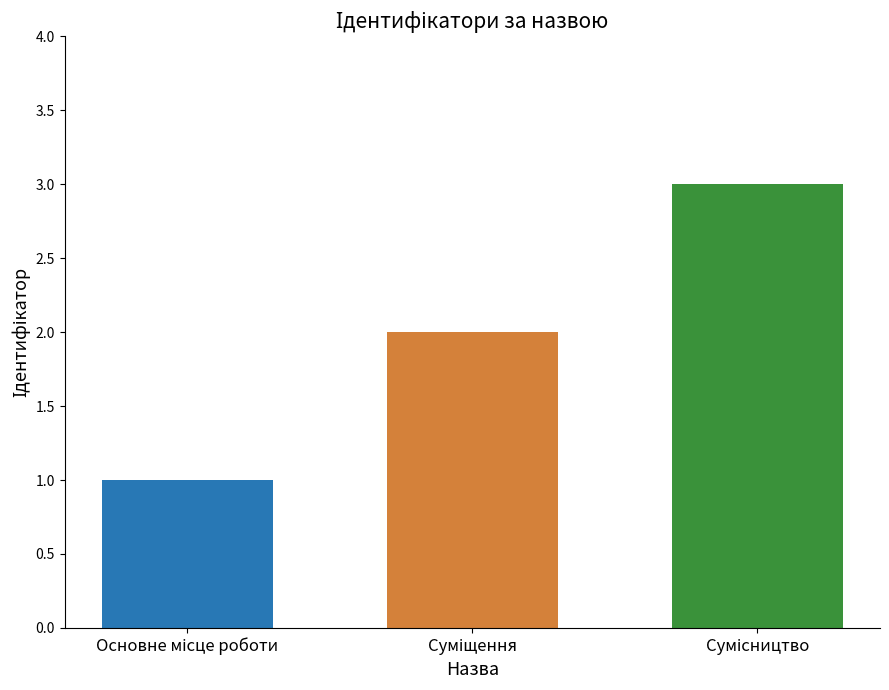

What is the greatest value displayed?

3